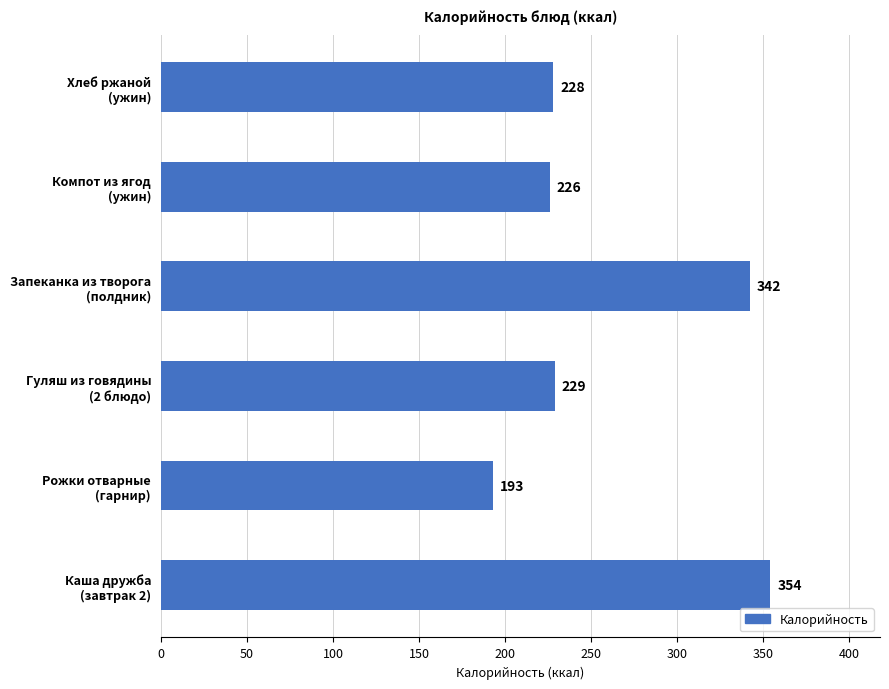

What is the average value?

262